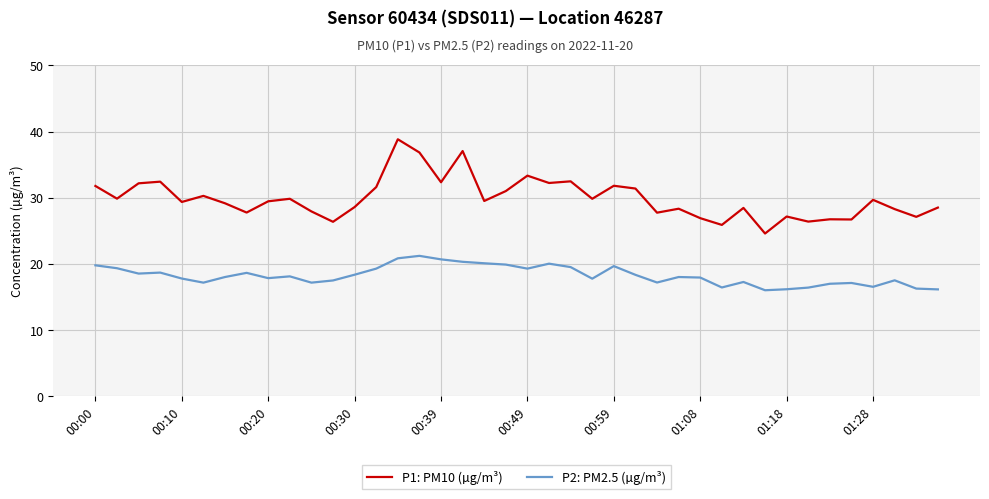

What is the maximum value for P1: PM10 (µg/m³)?

38.8